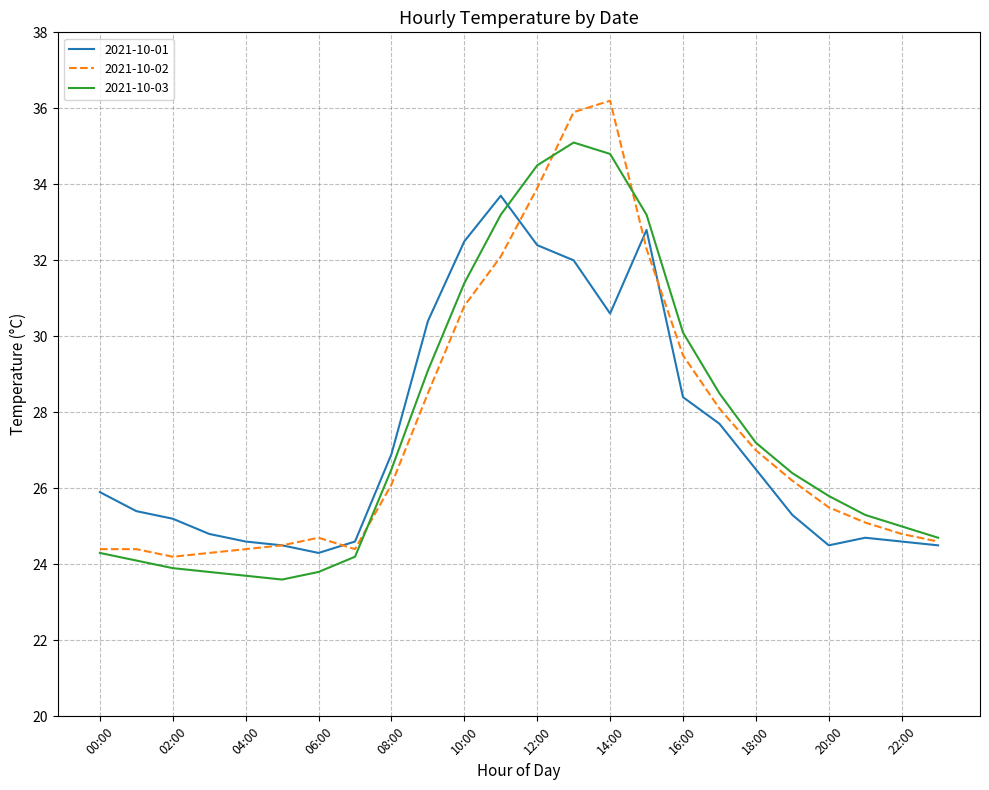

Which series has the largest range (max minus min)?

2021-10-02